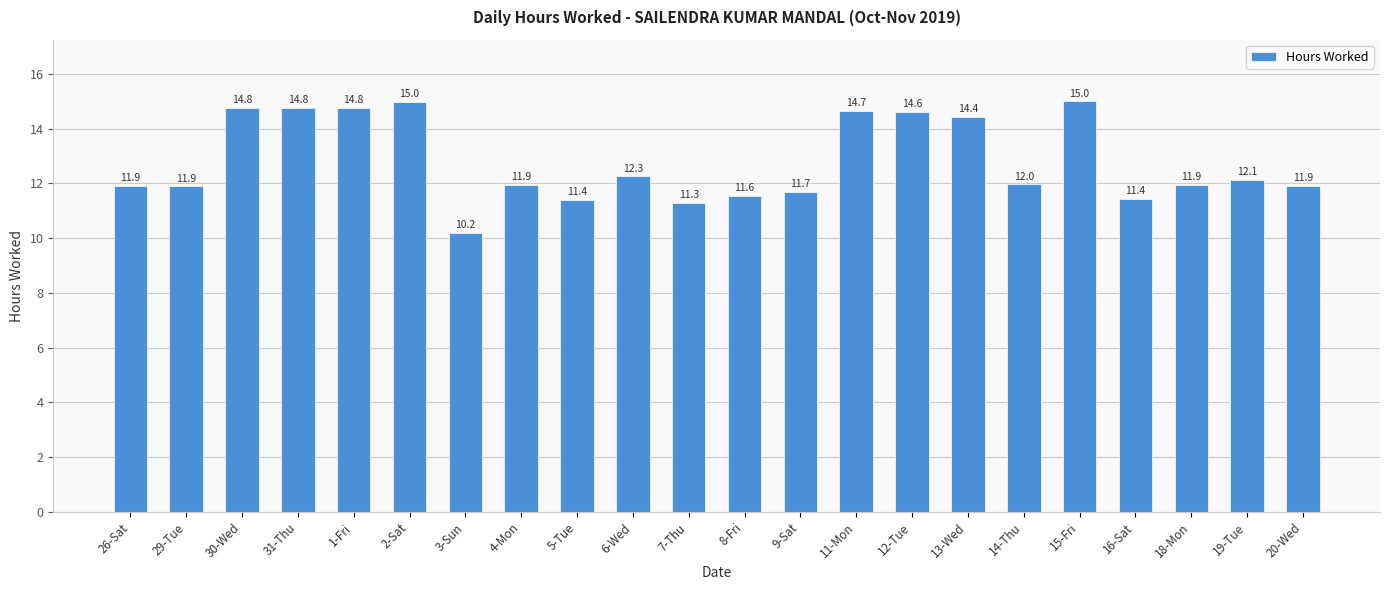

What is the sum of the values at 31-Thu and 7-Thu?

26.1